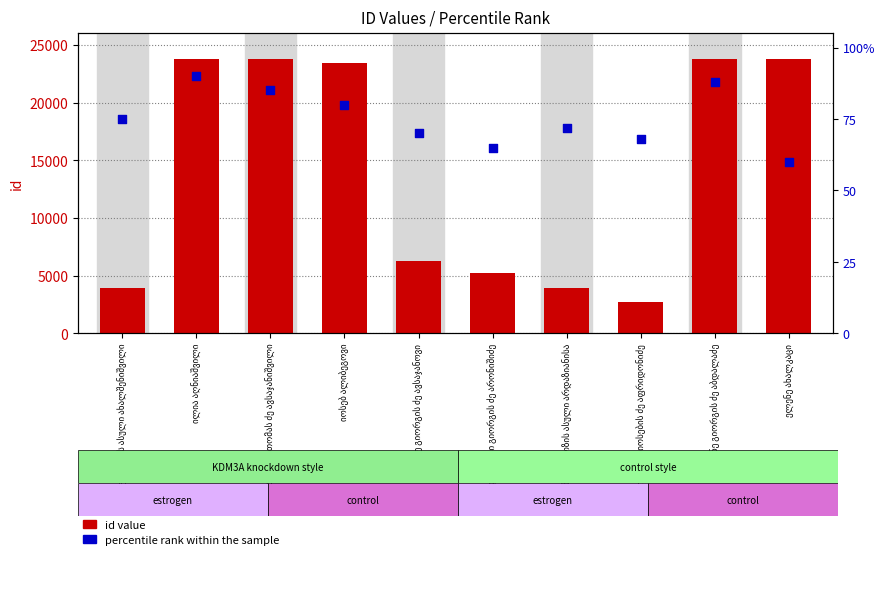

Is the value of id value at ილია აღნიაშვილი greater than the value of percentile rank within the sample at ილია აღნიაშვილი?

Yes